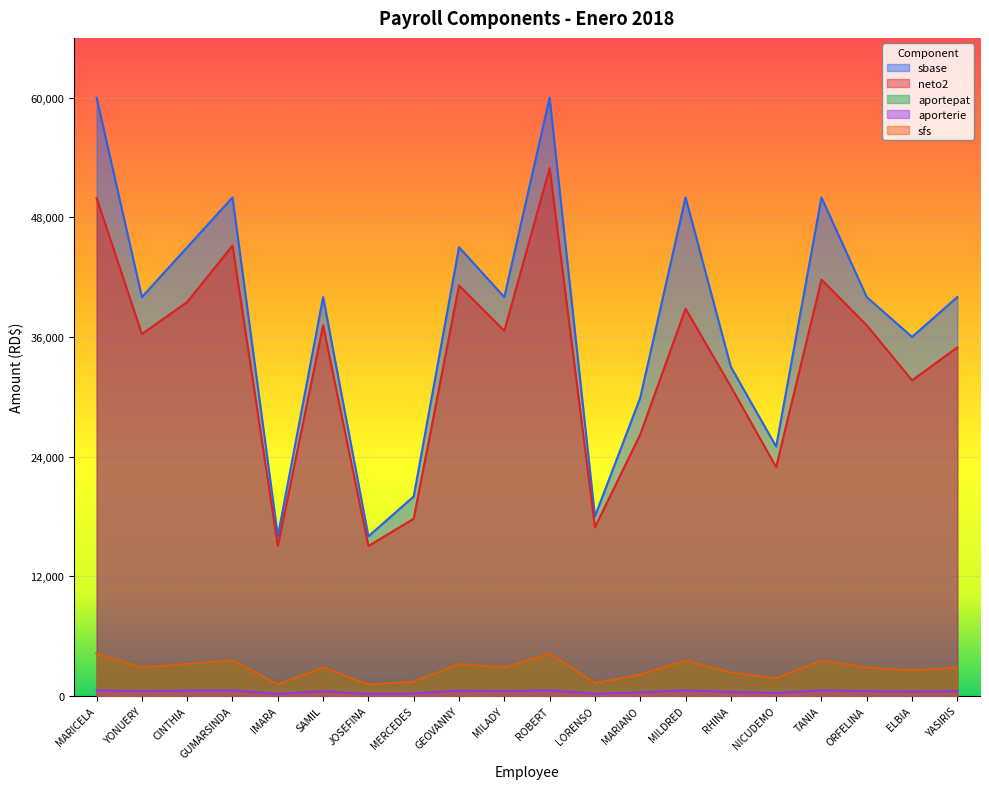

Is the value of aportepat at TANIA greater than the value of sfs at MERCEDES?

Yes